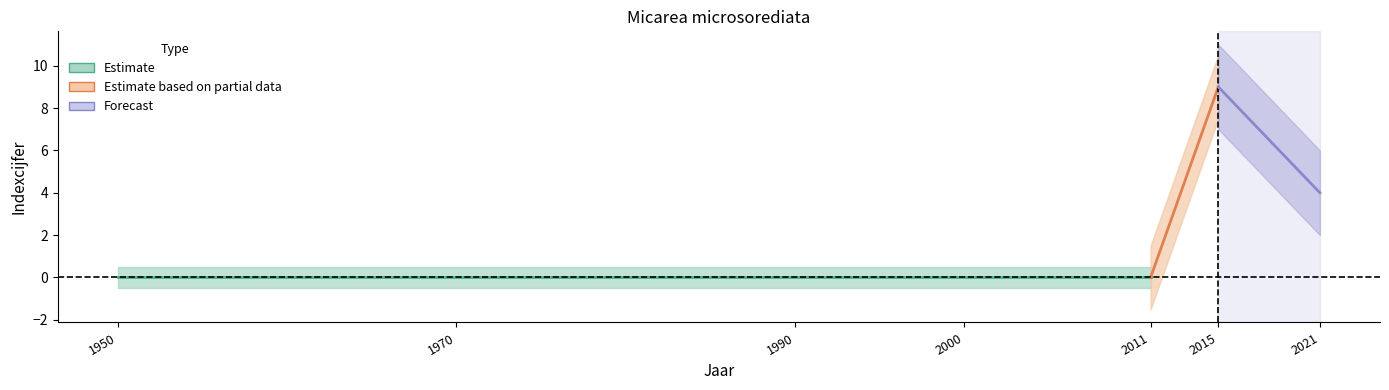

In indexcijfer, how many points are higher than both neighbors (excluding endpoints)?

1